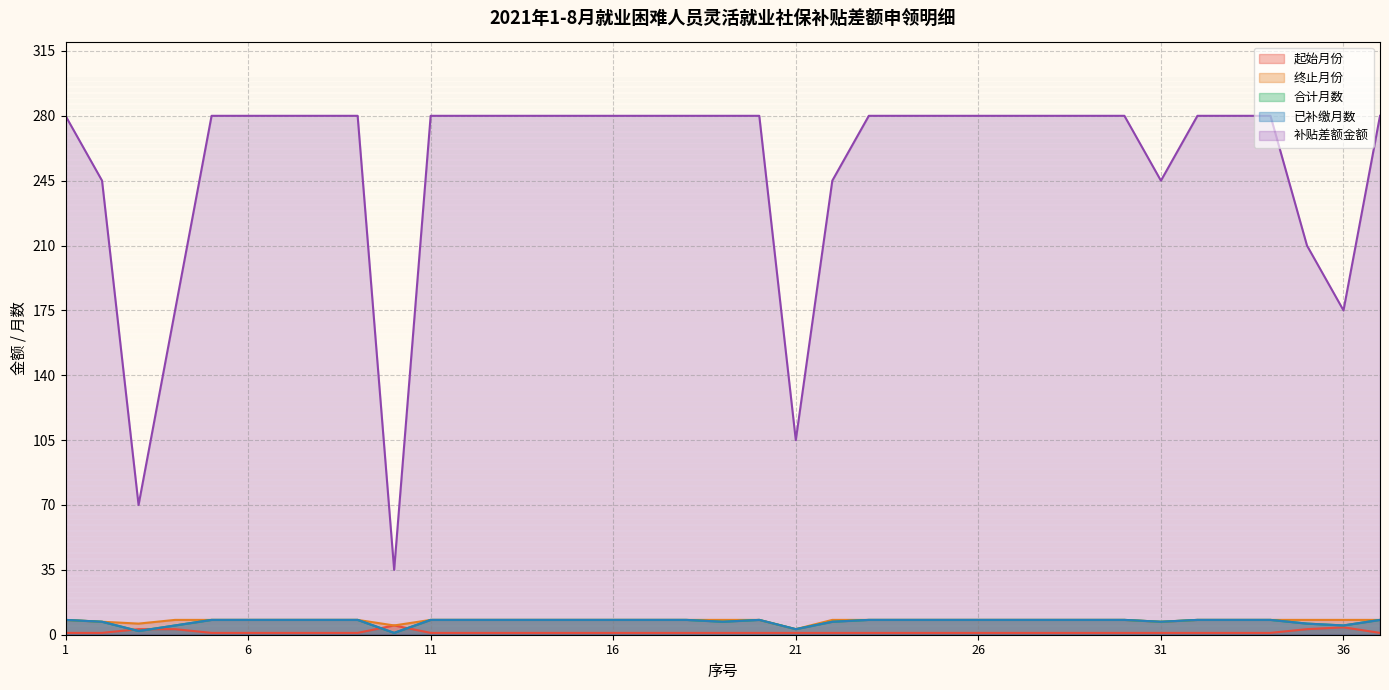

At how many categories does at least one series exceed 240?

31